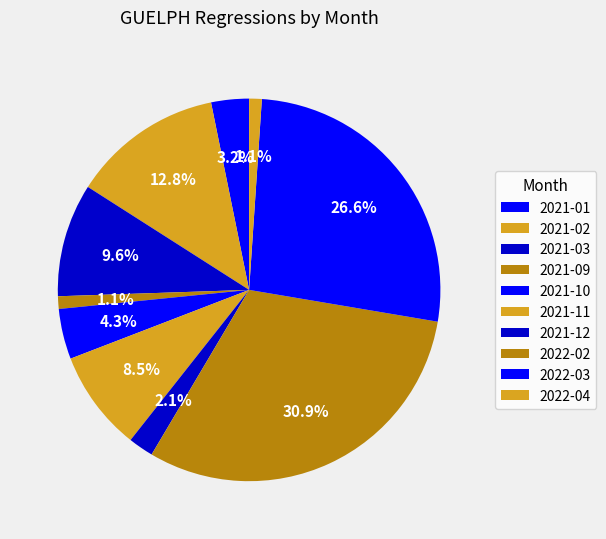

Which category has the biggest portion of the pie?

2022-02